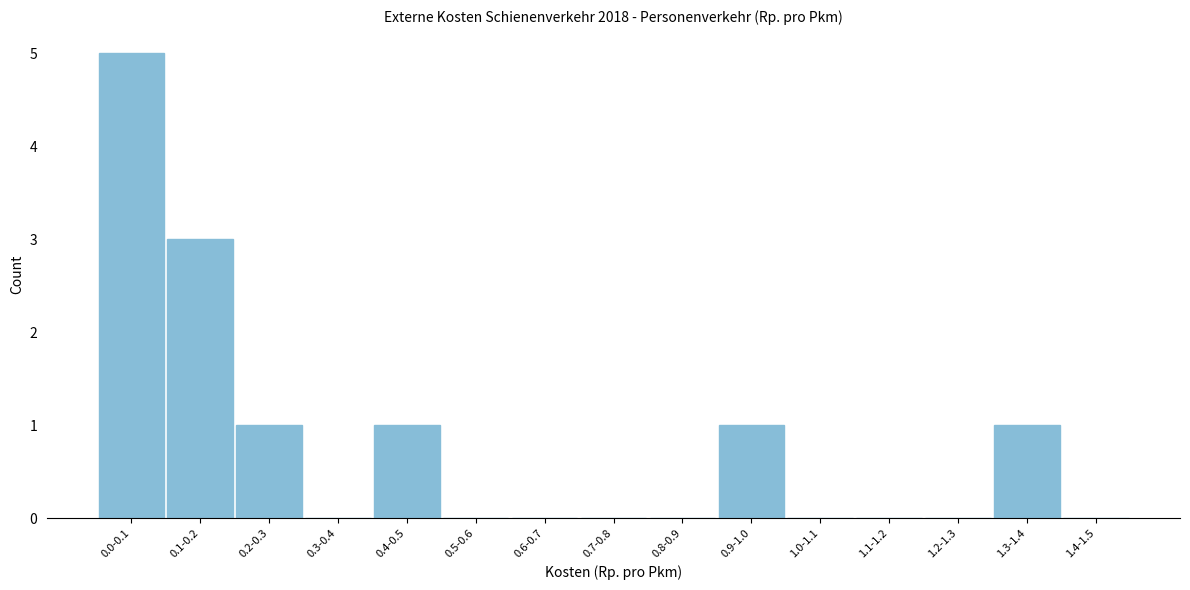

Reading left to right, list all the values displayed in this chart.

0.0-0.1=5	0.1-0.2=3	0.2-0.3=1	0.3-0.4=0	0.4-0.5=1	0.5-0.6=0	0.6-0.7=0	0.7-0.8=0	0.8-0.9=0	0.9-1.0=1	1.0-1.1=0	1.1-1.2=0	1.2-1.3=0	1.3-1.4=1	1.4-1.5=0